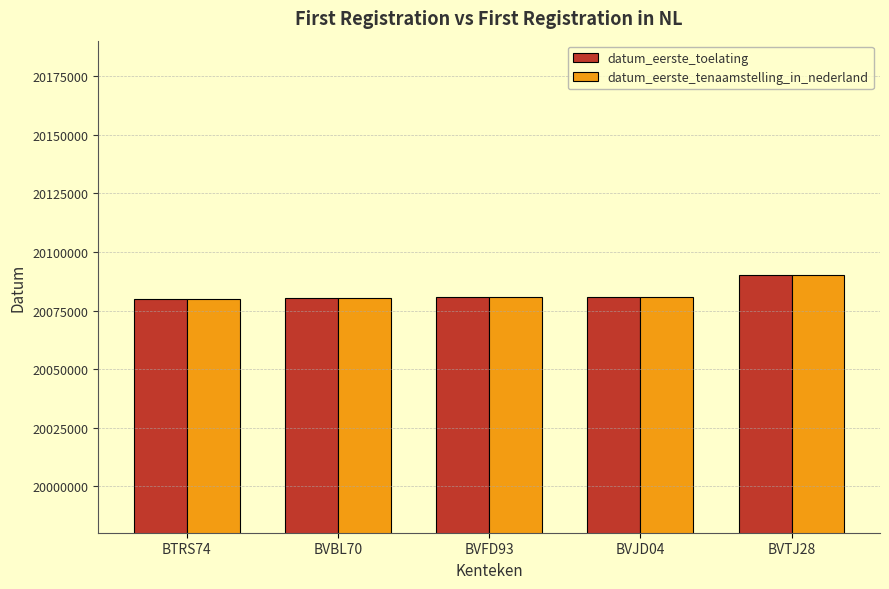

What are all the series names shown in the legend?

datum_eerste_toelating, datum_eerste_tenaamstelling_in_nederland